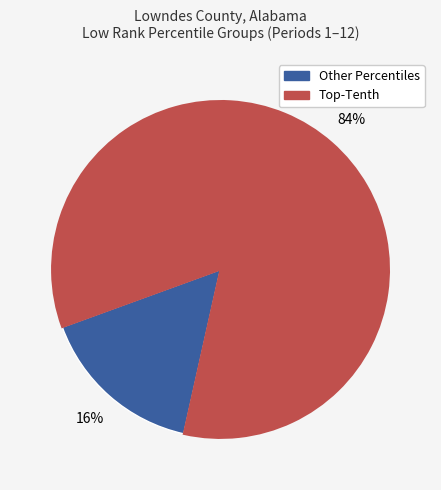

To the nearest percent, what is the average slice percentage?

50%